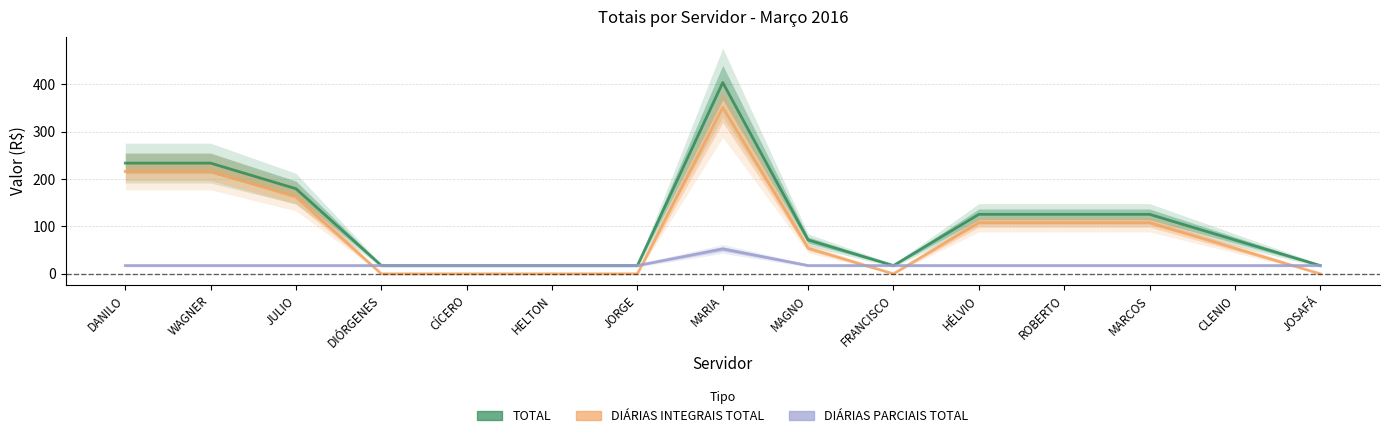

What is the greatest value displayed?

403.5